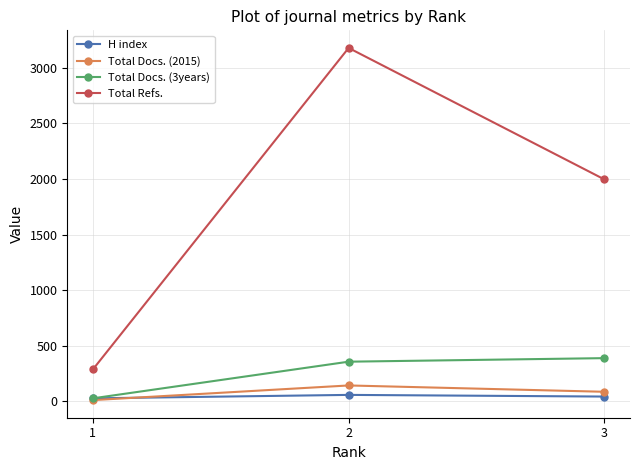

List the series in order of their peak value, highest first.

Total Refs., Total Docs. (3years), Total Docs. (2015), H index